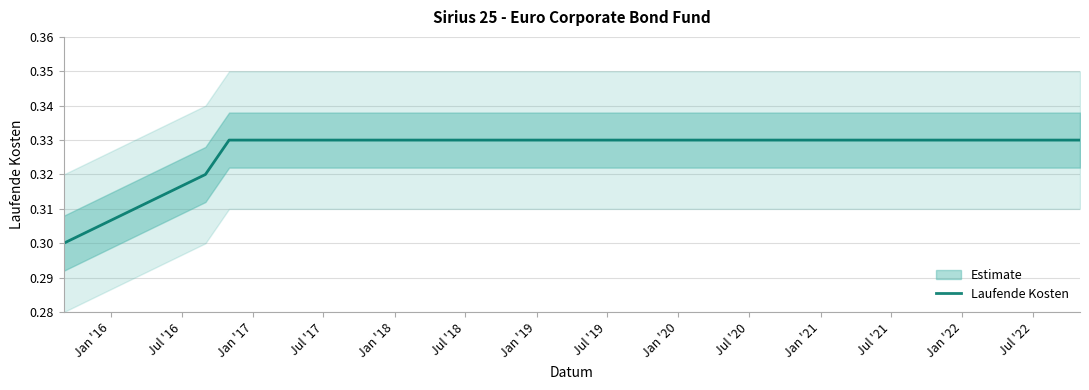

How many lines are shown in the chart?

1